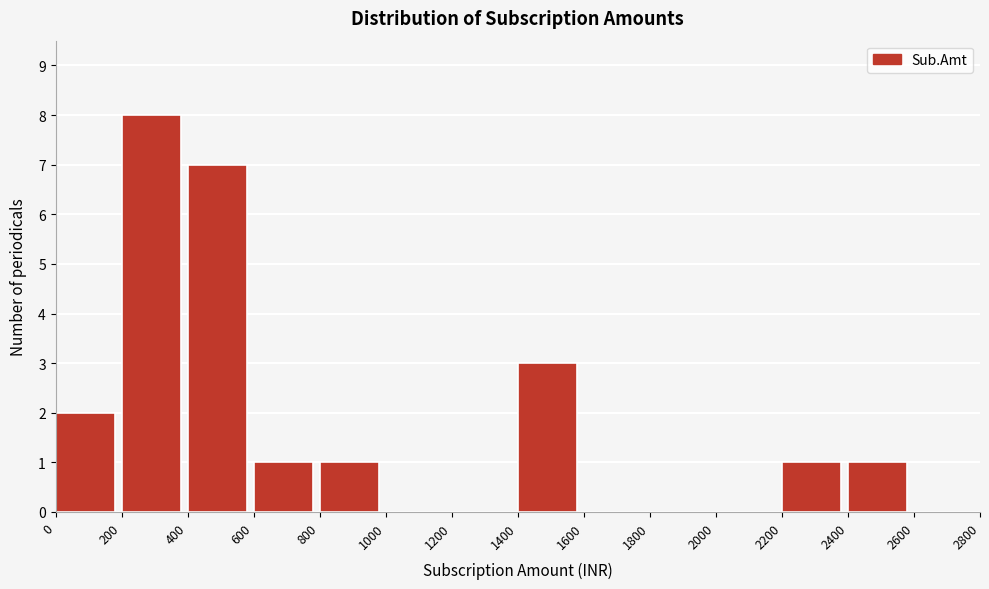

Reading left to right, transcribe this chart: for each bar, give the range it covers on the x-axis and its height. The values are not printed on the chart, so give them approximately, as read against the axis.

0 to 200: 2
200 to 400: 8
400 to 600: 7
600 to 800: 1
800 to 1000: 1
1000 to 1200: 0
1200 to 1400: 0
1400 to 1600: 3
1600 to 1800: 0
1800 to 2000: 0
2000 to 2200: 0
2200 to 2400: 1
2400 to 2600: 1
2600 to 2800: 0